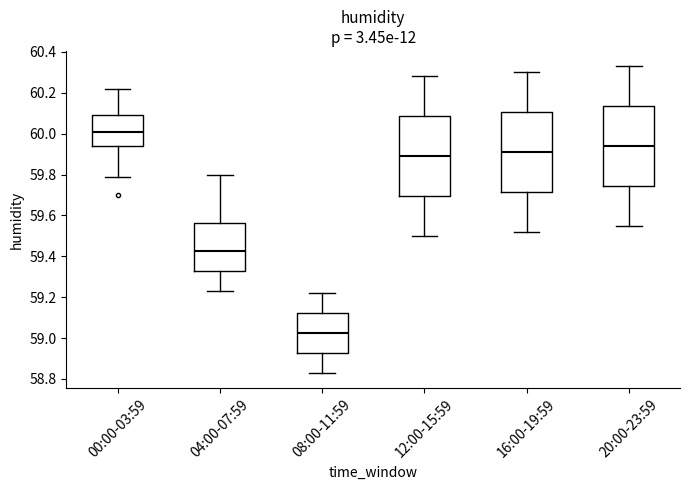

Reading left to right, read every box against the y-axis: the position of its median line, the range the box covers, and the ends of its whiskers. The values are not printed on the chart, so give them approximately, as read against the axis.

00:00-03:59: median 60.02, box 59.94 to 60.10, whiskers 59.80 to 60.22
04:00-07:59: median 59.42, box 59.32 to 59.56, whiskers 59.24 to 59.80
08:00-11:59: median 59.02, box 58.92 to 59.12, whiskers 58.84 to 59.22
12:00-15:59: median 59.90, box 59.70 to 60.08, whiskers 59.50 to 60.28
16:00-19:59: median 59.92, box 59.72 to 60.10, whiskers 59.52 to 60.30
20:00-23:59: median 59.94, box 59.74 to 60.14, whiskers 59.56 to 60.34